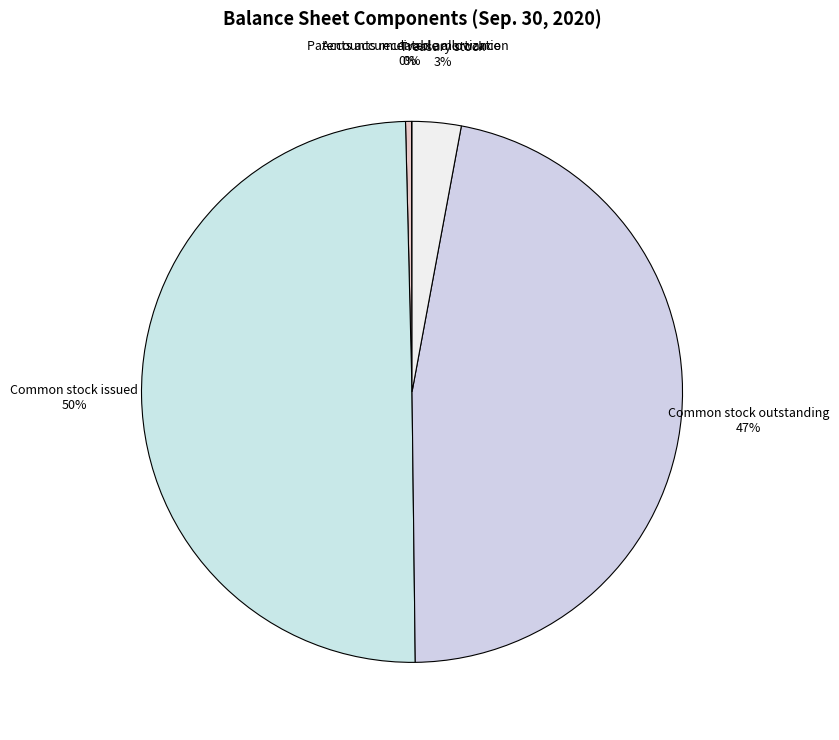

True or false: Patents accumulated amortization accounts for 0% of the total.

True